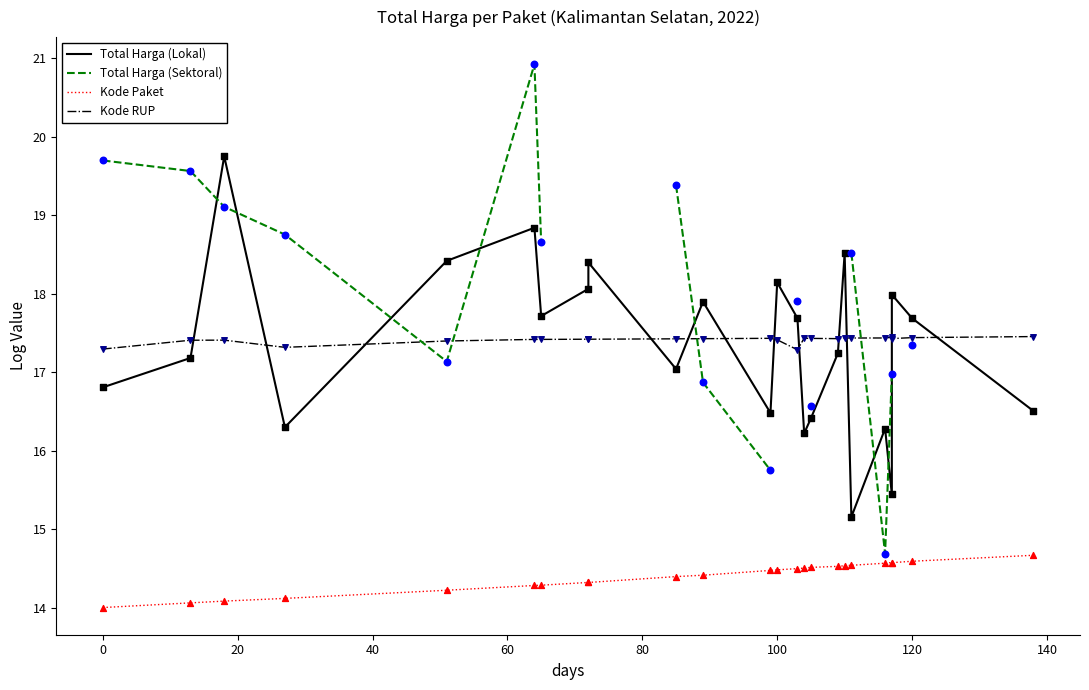

Which series has the largest total across all categories?

Kode RUP